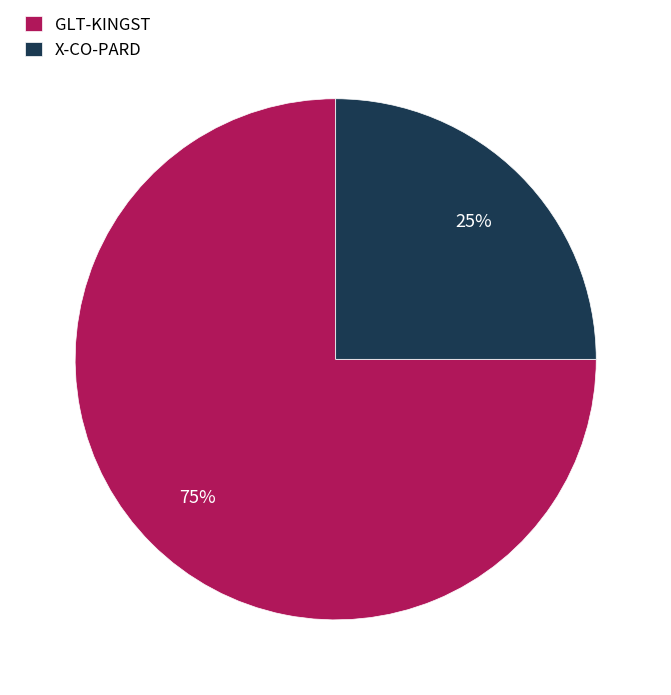

The X-CO-PARD slice represents 34% of the pie. True or false?

False